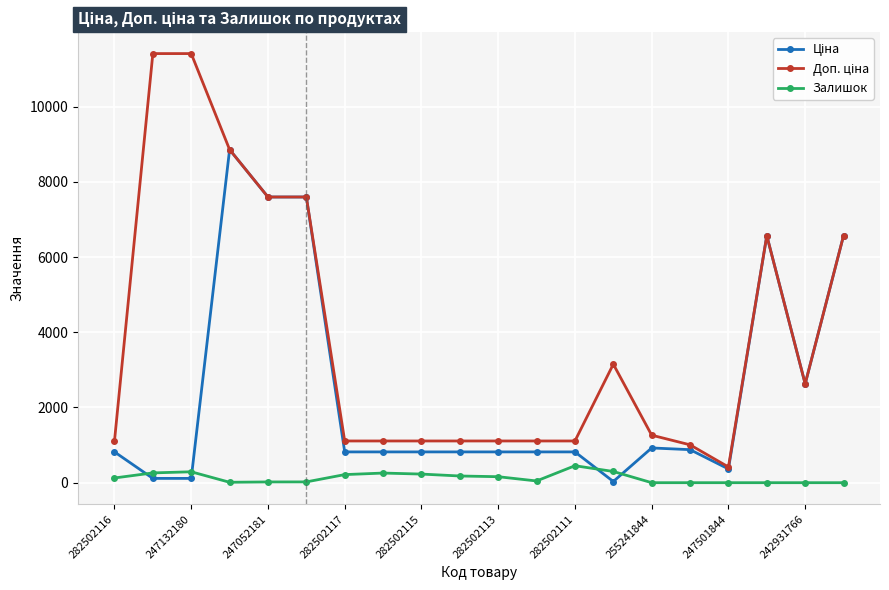

At how many categories does at least one series exceed 8434?

3